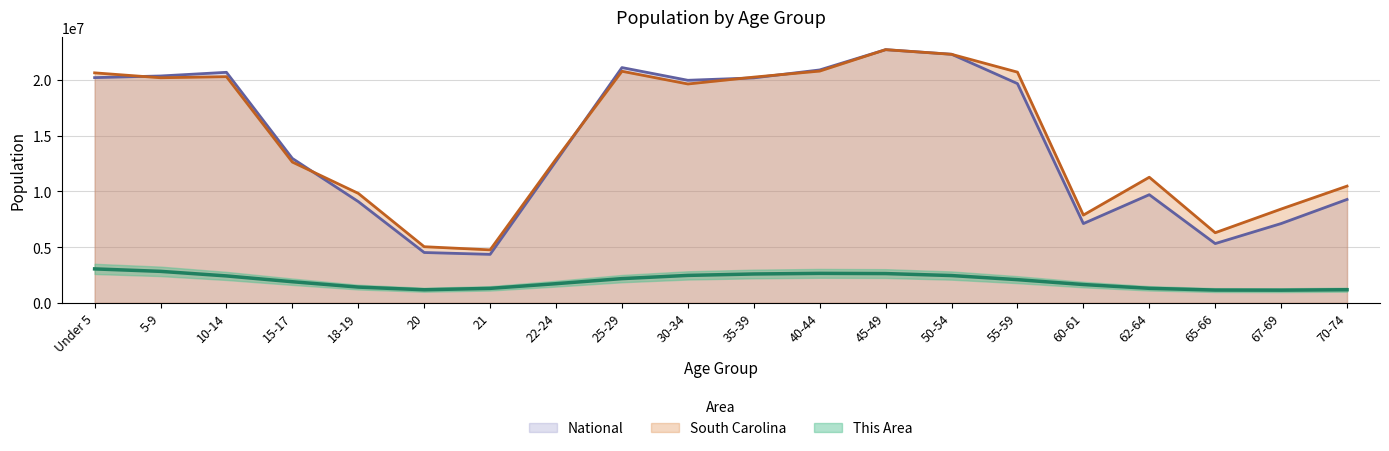

What is the minimum value shown in the chart?

4354294.0